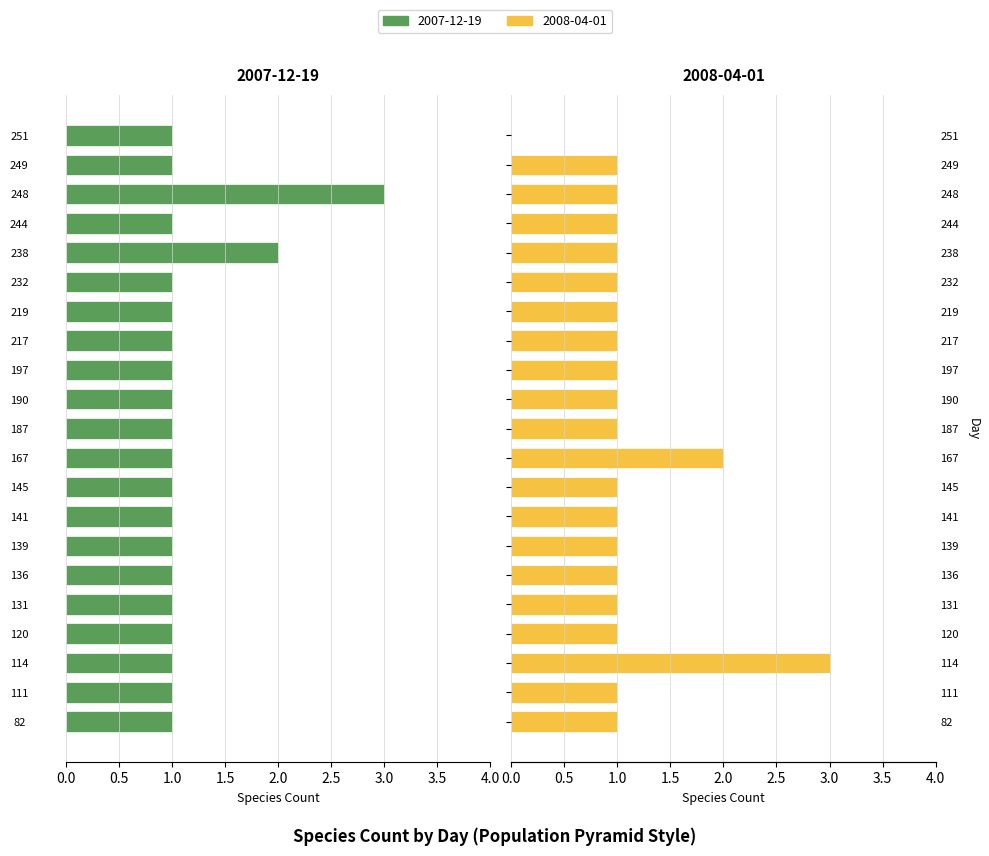

The 2007-12-19 series shows 1 at 139. True or false?

True